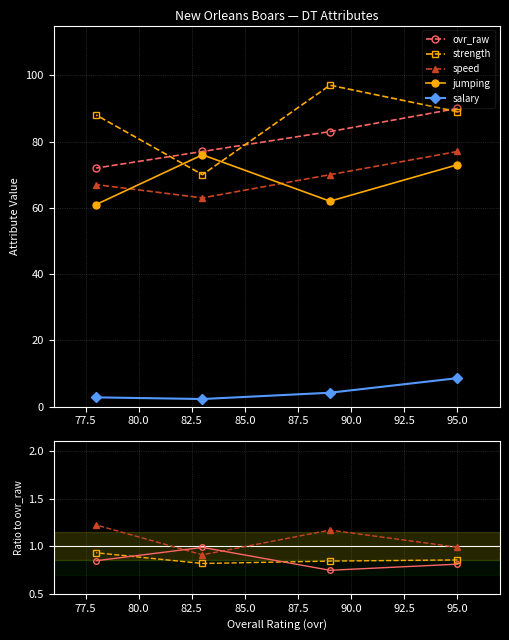

Is this an area chart (filled region under the line)?

No